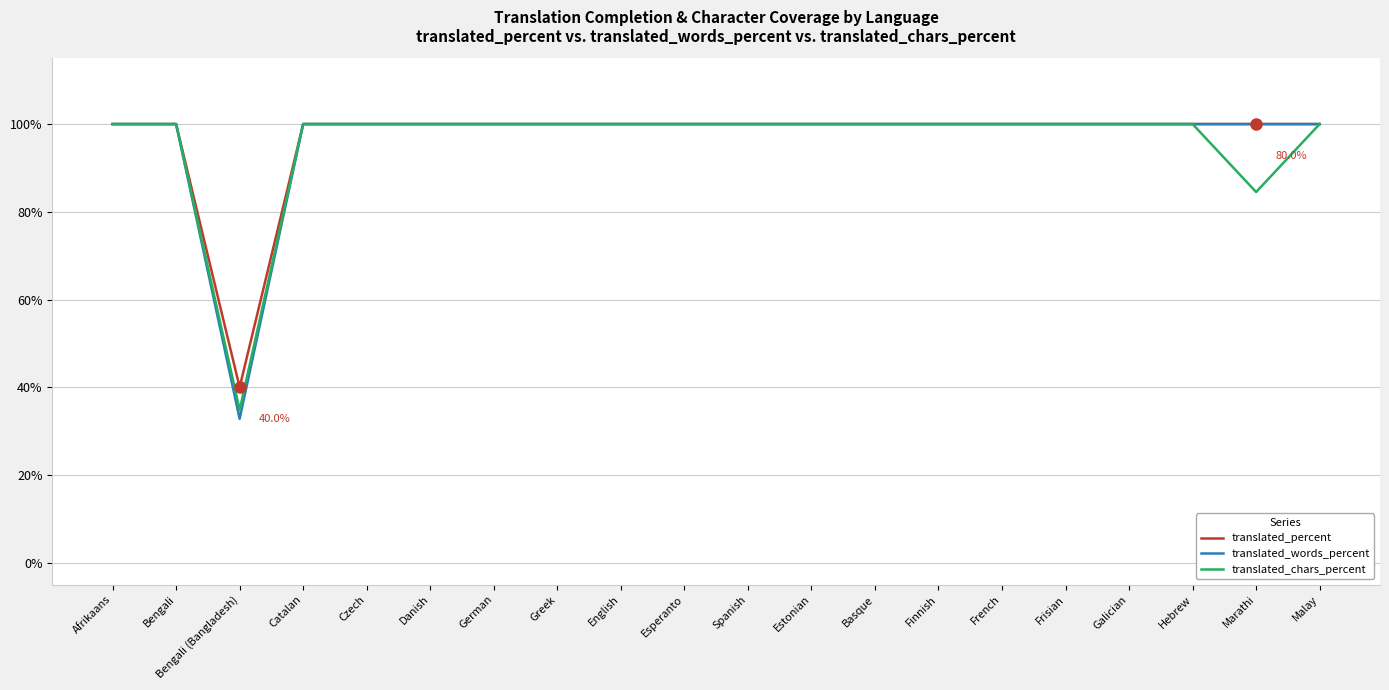

How many lines are shown in the chart?

3